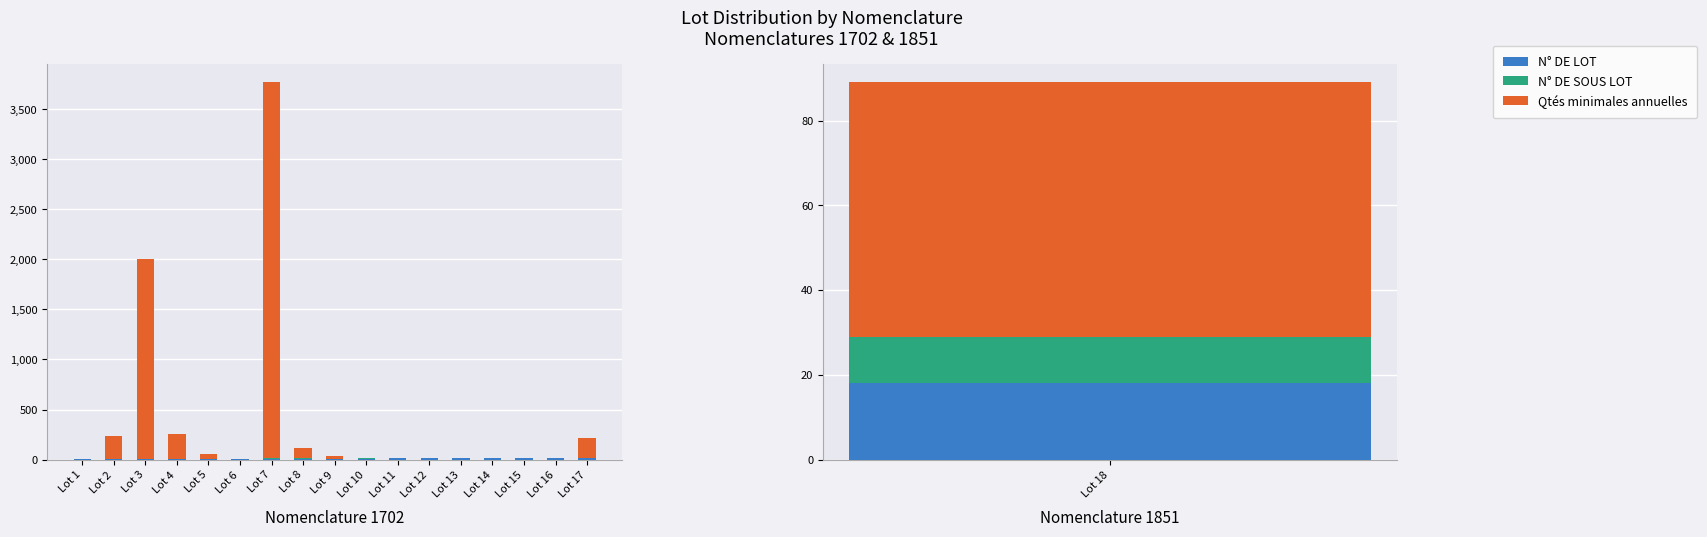

What value does the Qtés minimales annuelles series have at Lot 3, to the nearest 100?

2000